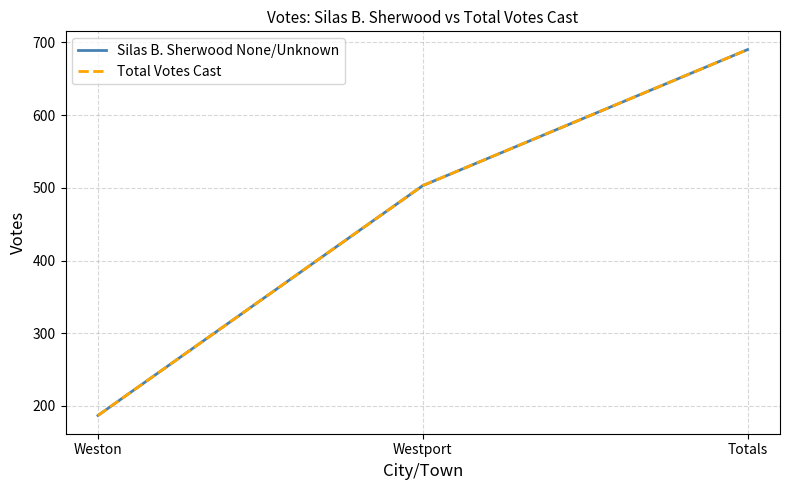

List the series in order of their peak value, highest first.

Silas B. Sherwood None/Unknown, Total Votes Cast